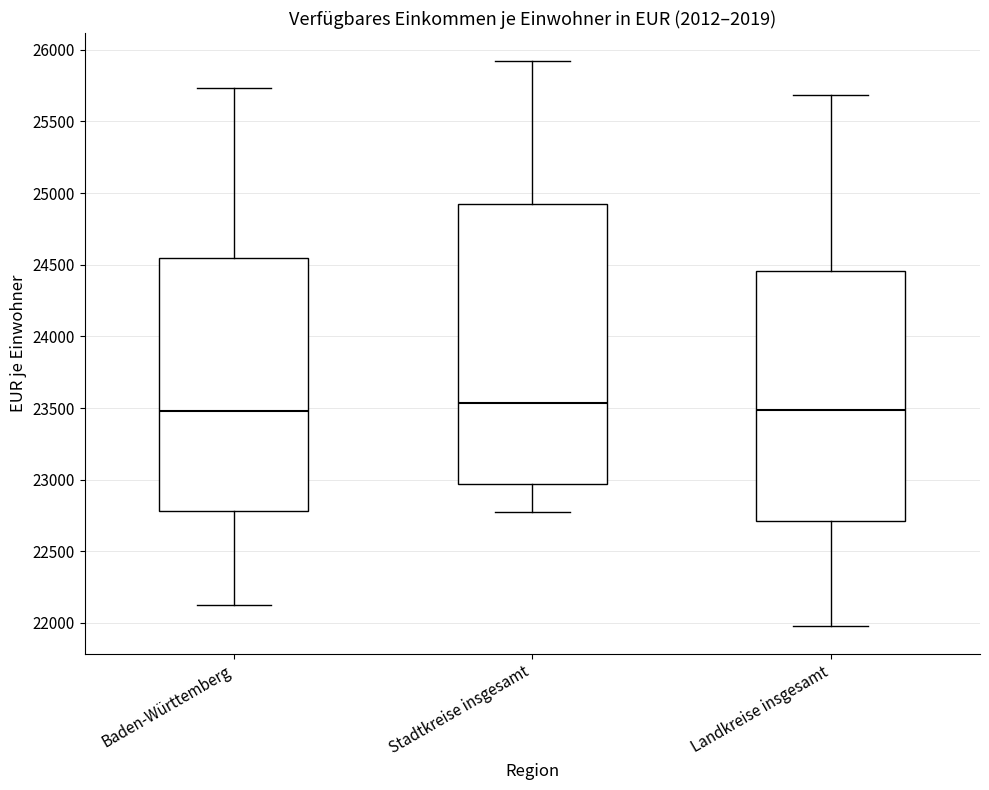

Where does the upper whisker of the box for Landkreise insgesamt end on the y-axis? The values are not printed on the chart, so give them approximately, as read against the axis.

25700